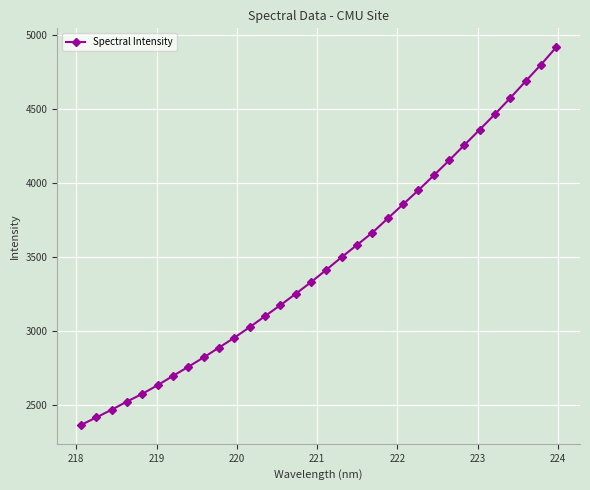

Count the number of categories in the chart.

32